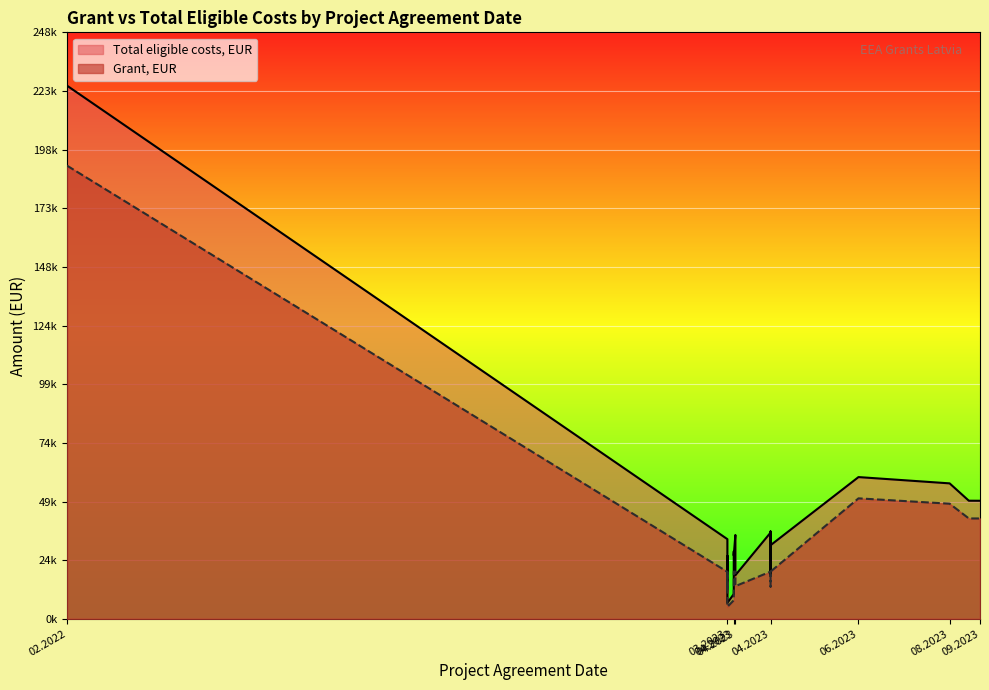

What are all the series names shown in the legend?

Grant, EUR, Total eligible costs, EUR